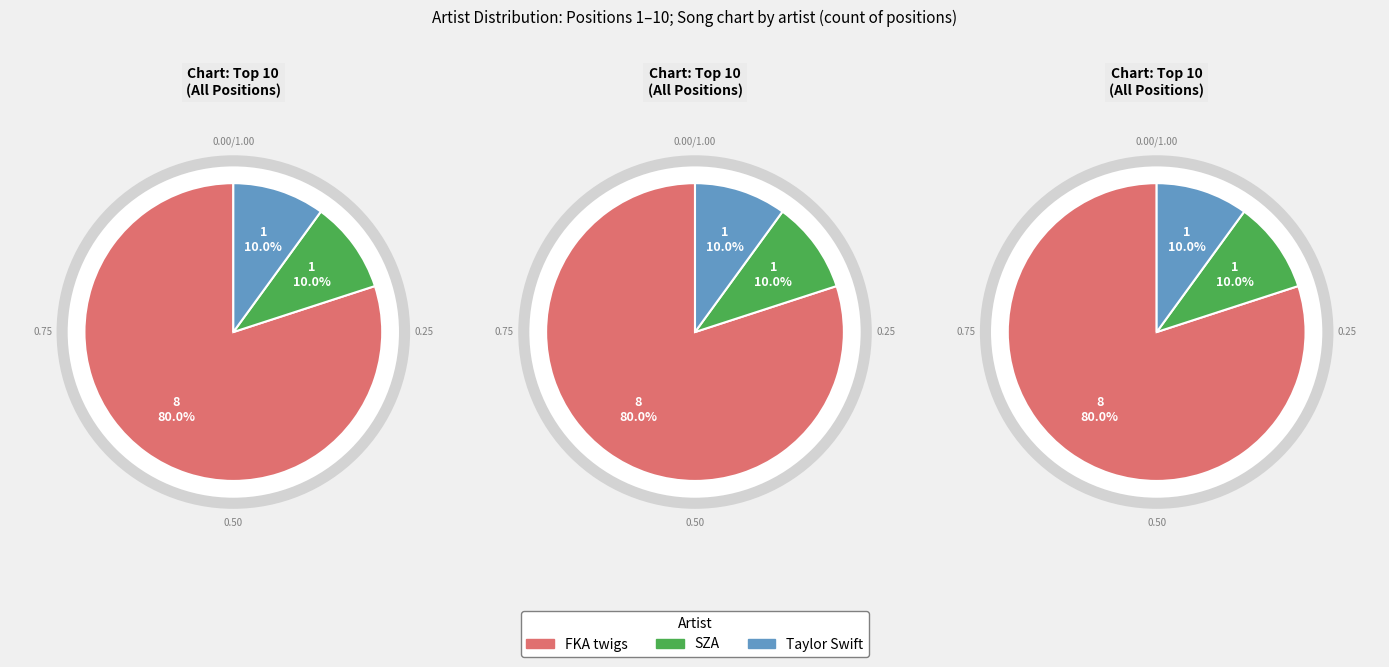

To the nearest percent, what is the combined percentage of SZA and FKA twigs?

90%